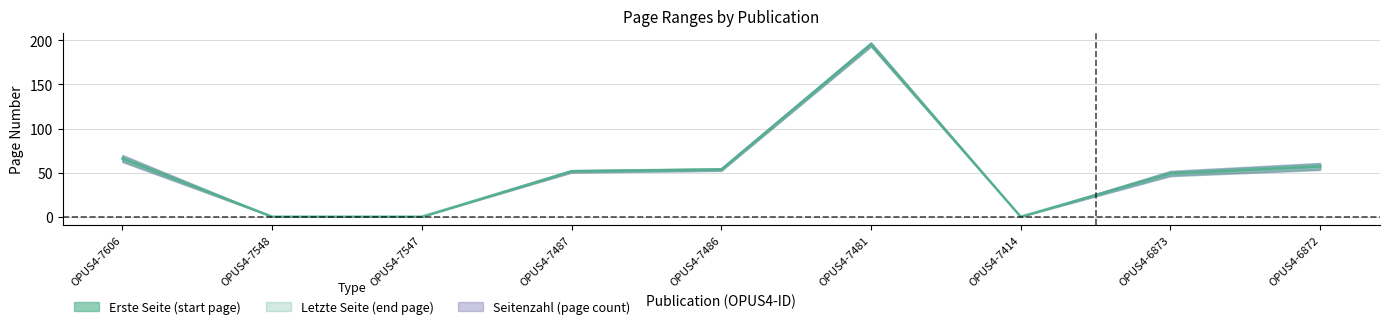

True or false: Erste Seite and Letzte Seite cross at least once.

False